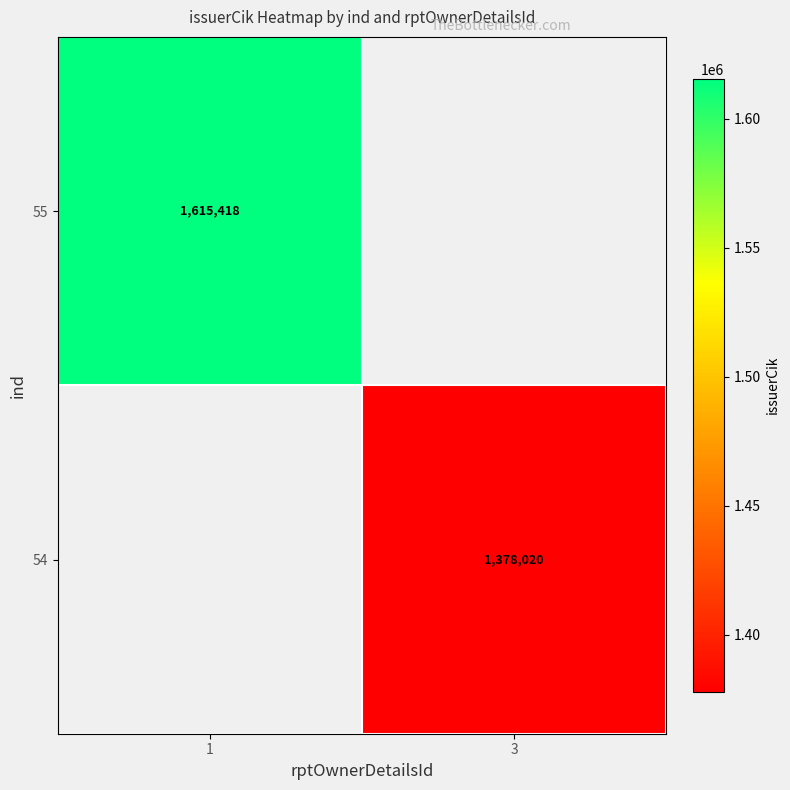

True or false: 55 has a value of 1615418 at 1.

True